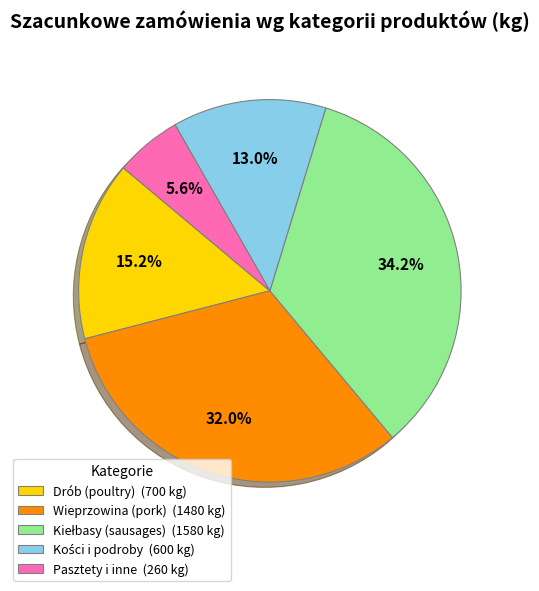

Does Pasztety i inne (260 kg) represent more than half of the total?

No